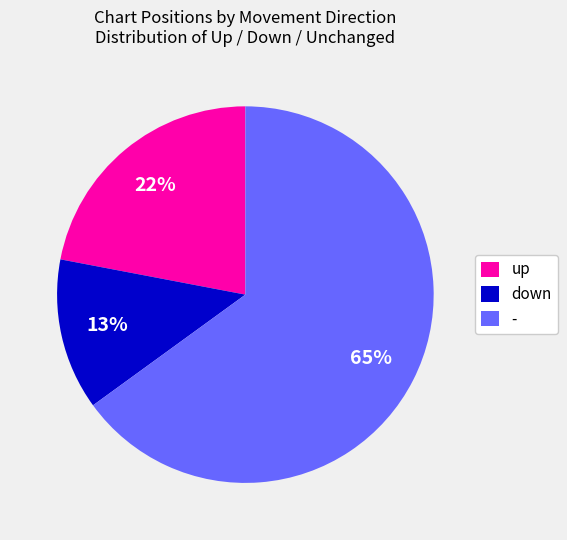

Rank the categories by value from lowest to highest.

down, up, -